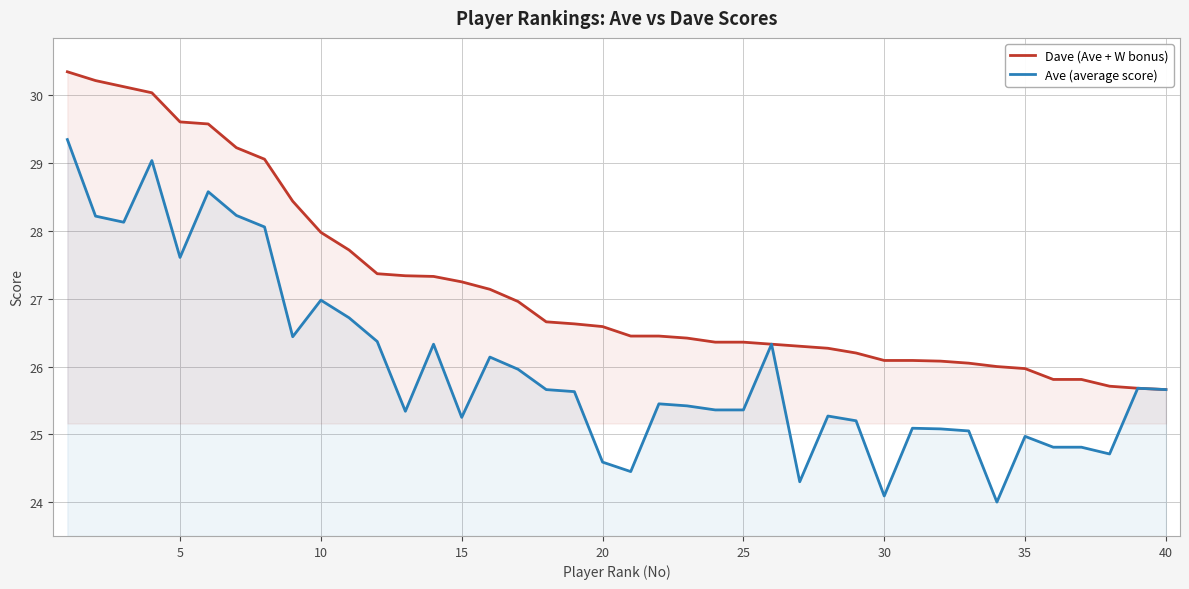

Is it true that Ave (average score) equals 25.2 at 28?

True